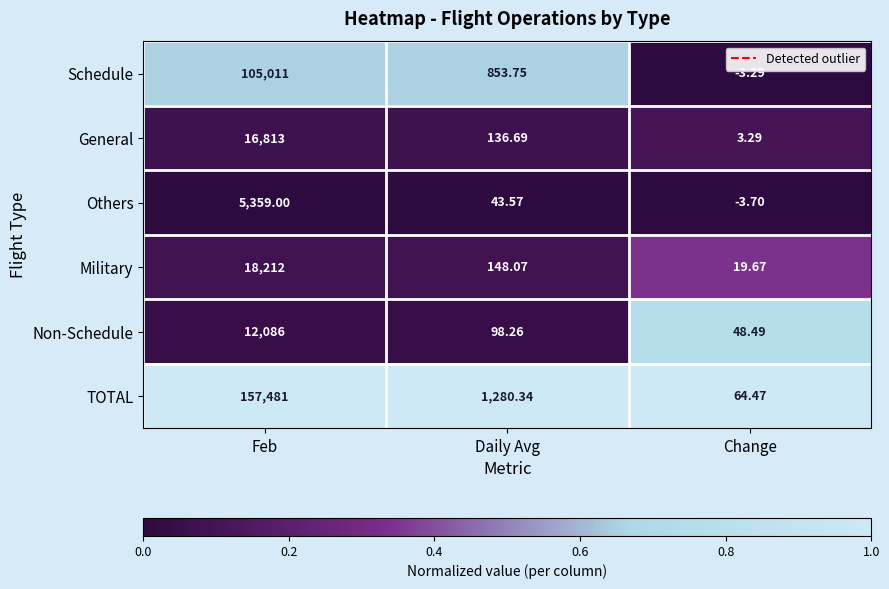

Which category has the highest value in the Military series?

Feb